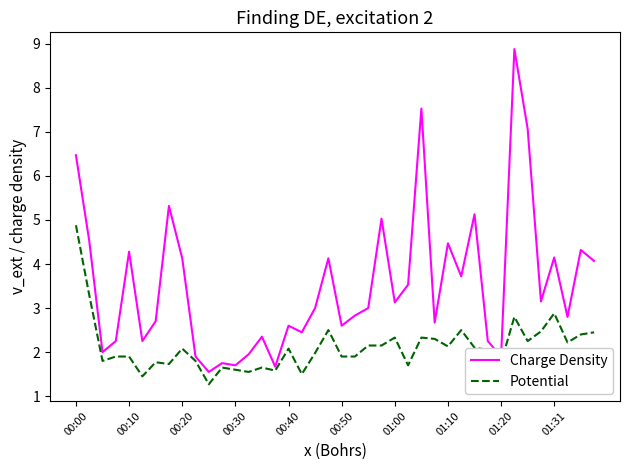

List the series in order of their peak value, lowest first.

Potential, Charge Density